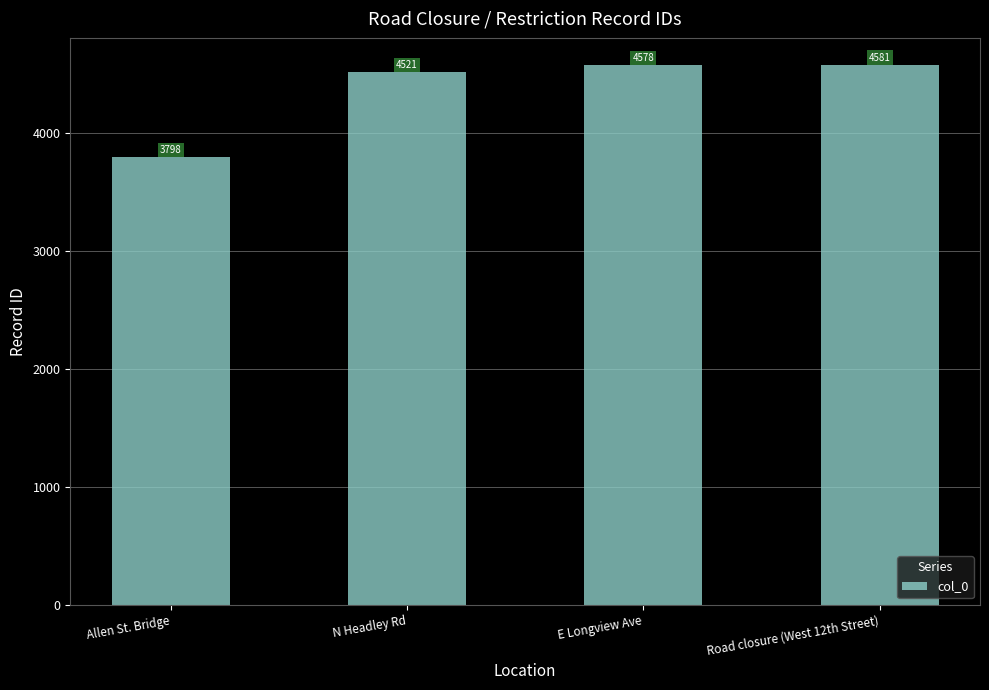

Read the value at Road closure (West 12th Street), to the nearest 100.

4600